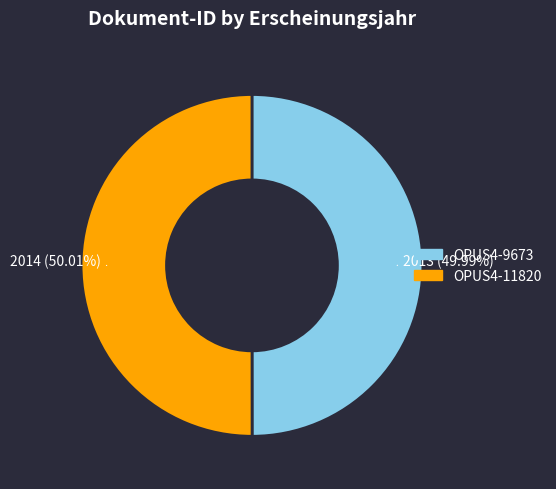

What percentage is the OPUS4-11820 slice, to the nearest percent?

50%